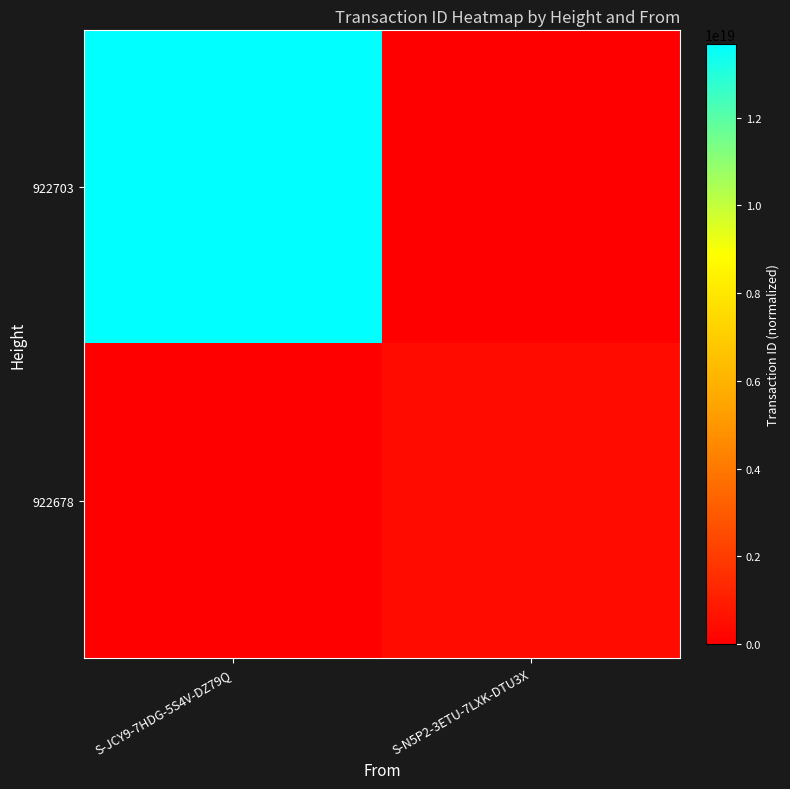

At which category is the sum across all series the highest?

S-JCY9-7HDG-5S4V-DZ79Q